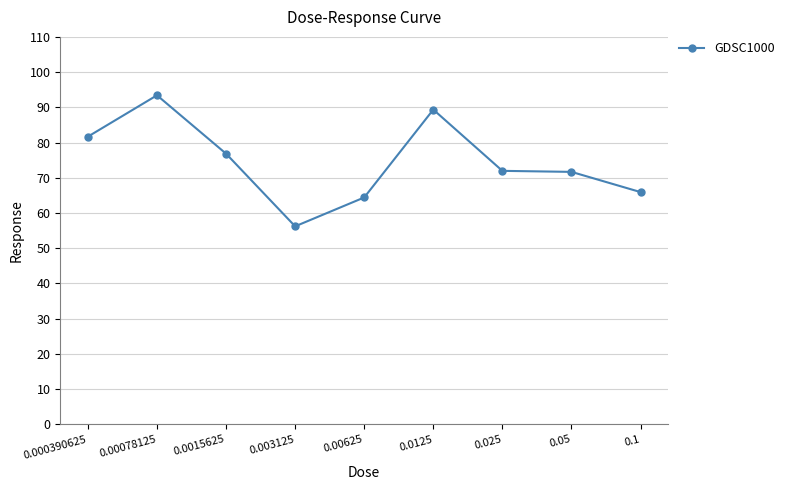

What is the minimum value shown in the chart?

56.2